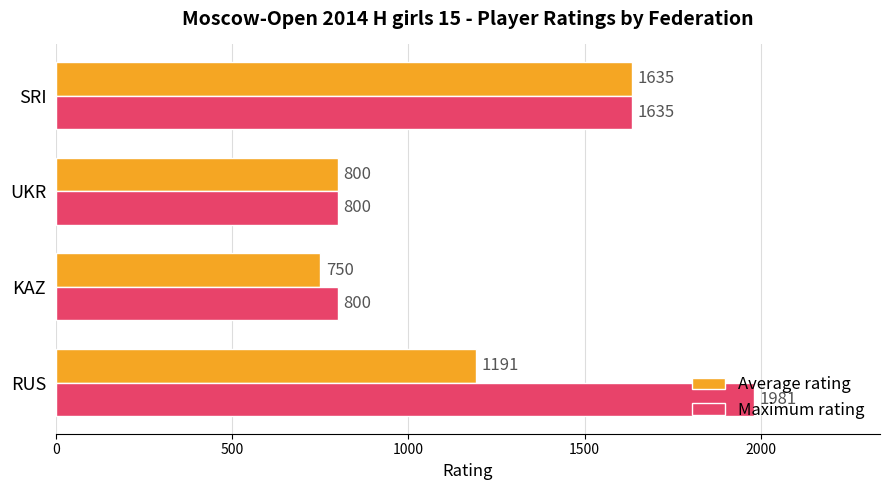

Which series changed the most between RUS and SRI?

Average rating